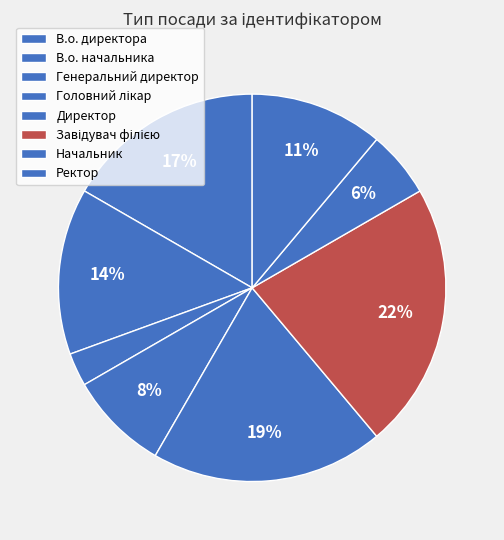

What portion of the pie excludes Ректор?

88.9%